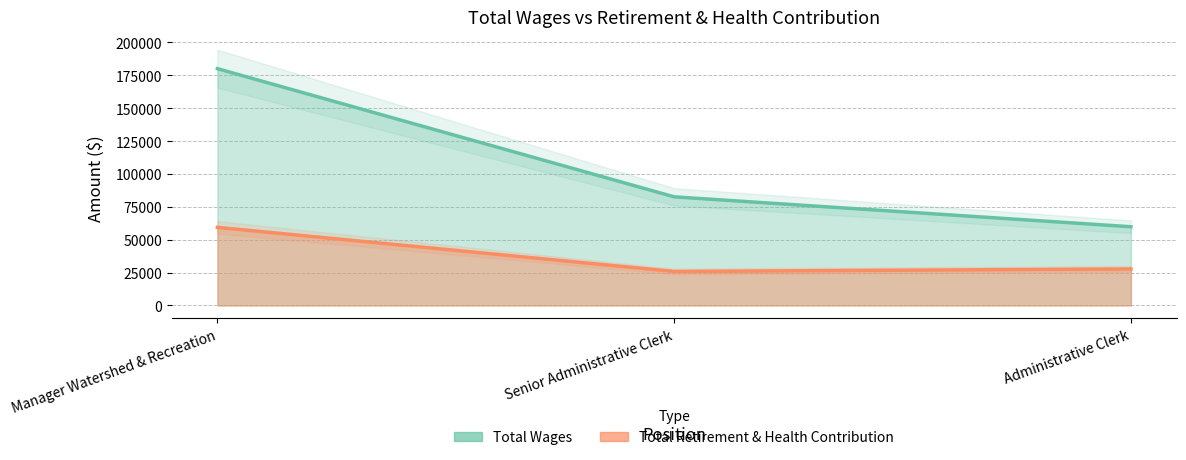

List the series in order of their overall mean, highest first.

Total Wages, Total Retirement & Health Contribution